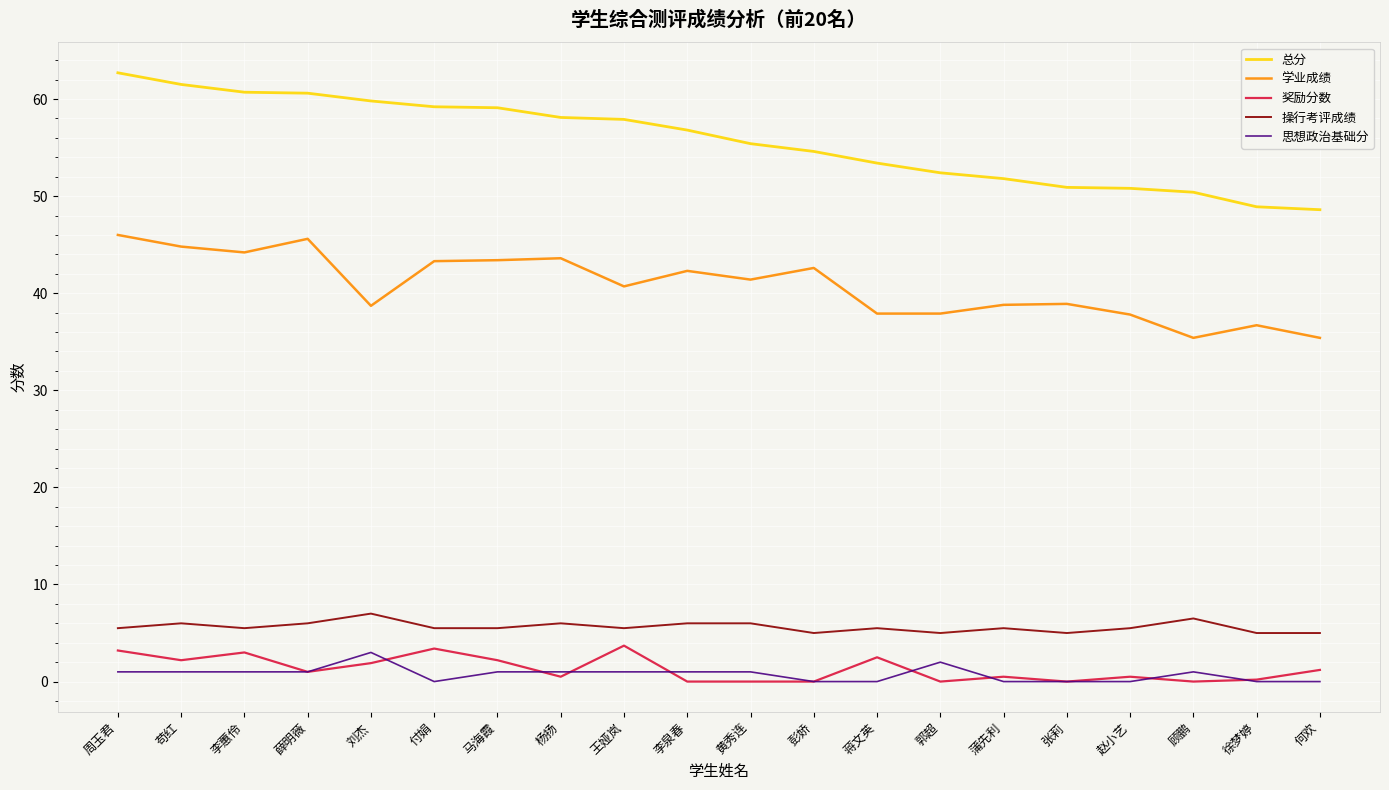

What is the average value of the 思想政治基础分 series?

0.8